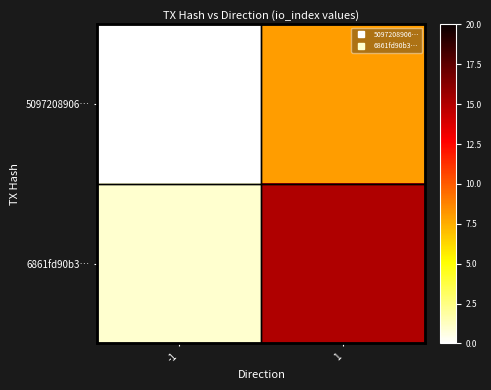

Between 1 and -1, which is larger?

1